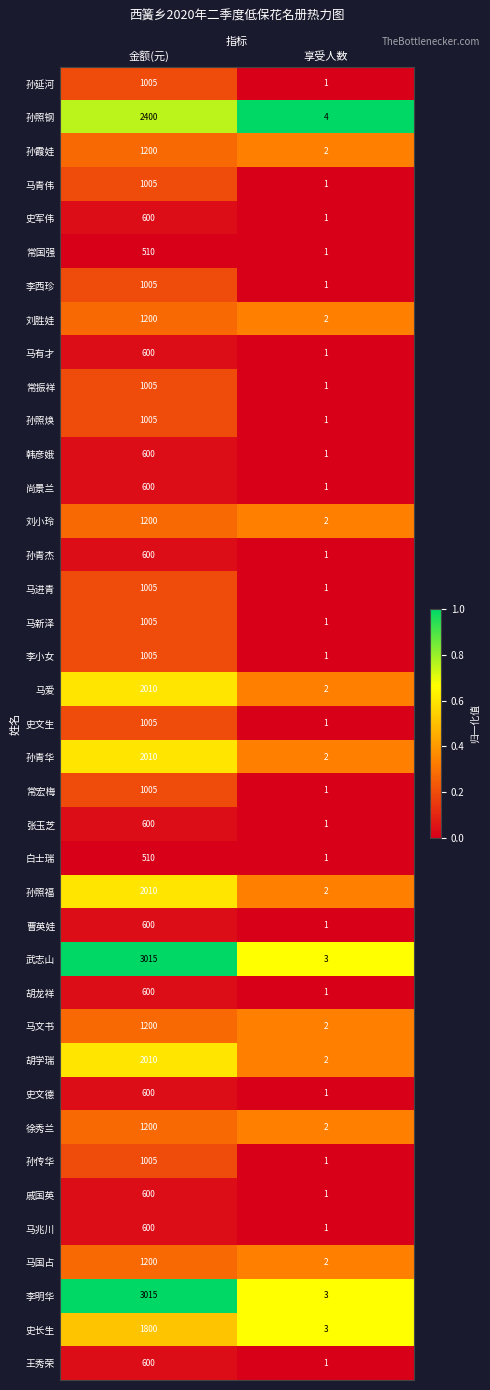

What is the difference between the maximum and minimum values in the 孙传华 series?

1004